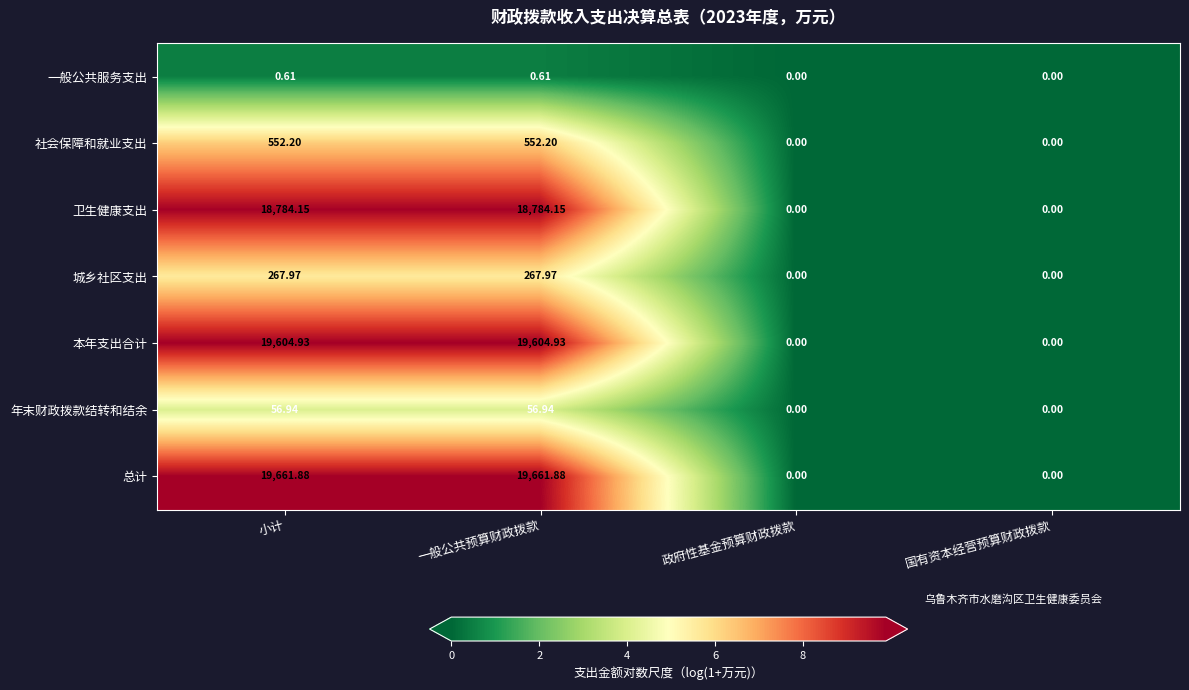

List the series in order of their peak value, lowest first.

一般公共服务支出, 年末财政拨款结转和结余, 城乡社区支出, 社会保障和就业支出, 卫生健康支出, 本年支出合计, 总计